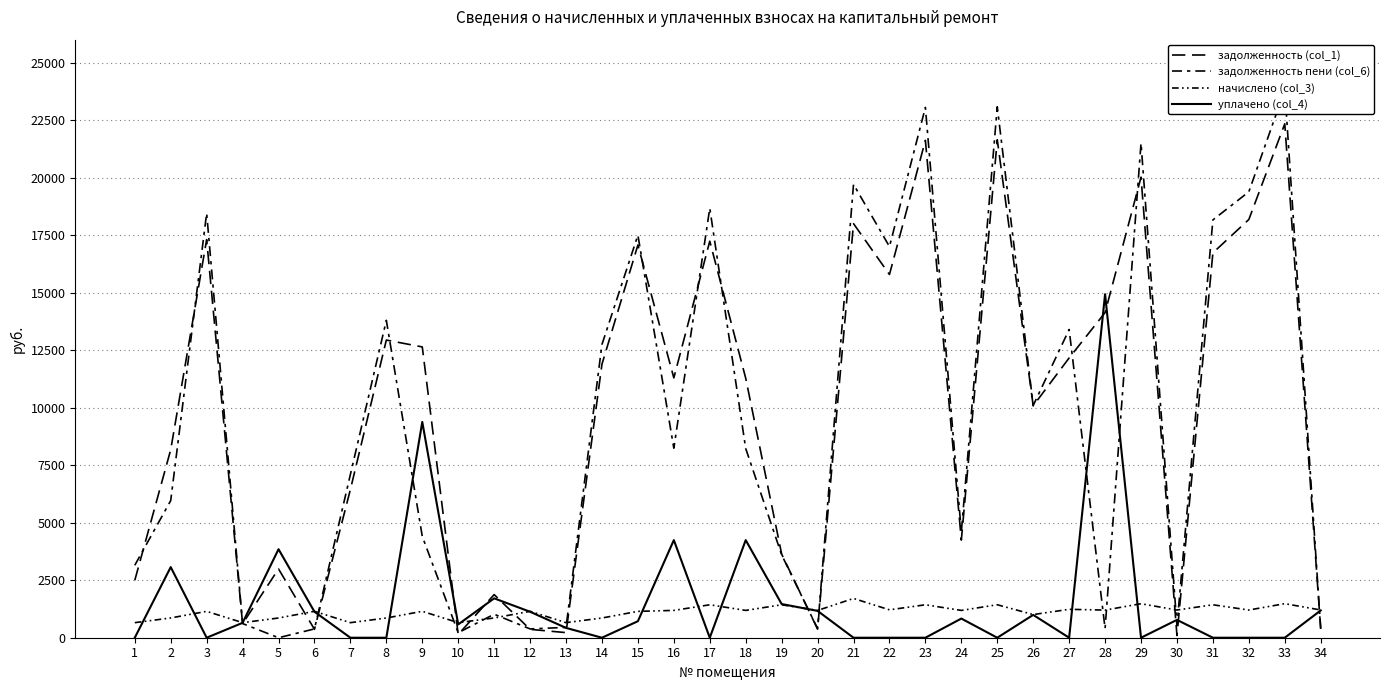

Is the value of уплачено (col_4) at 23 greater than the value of начислено (col_3) at 5?

No